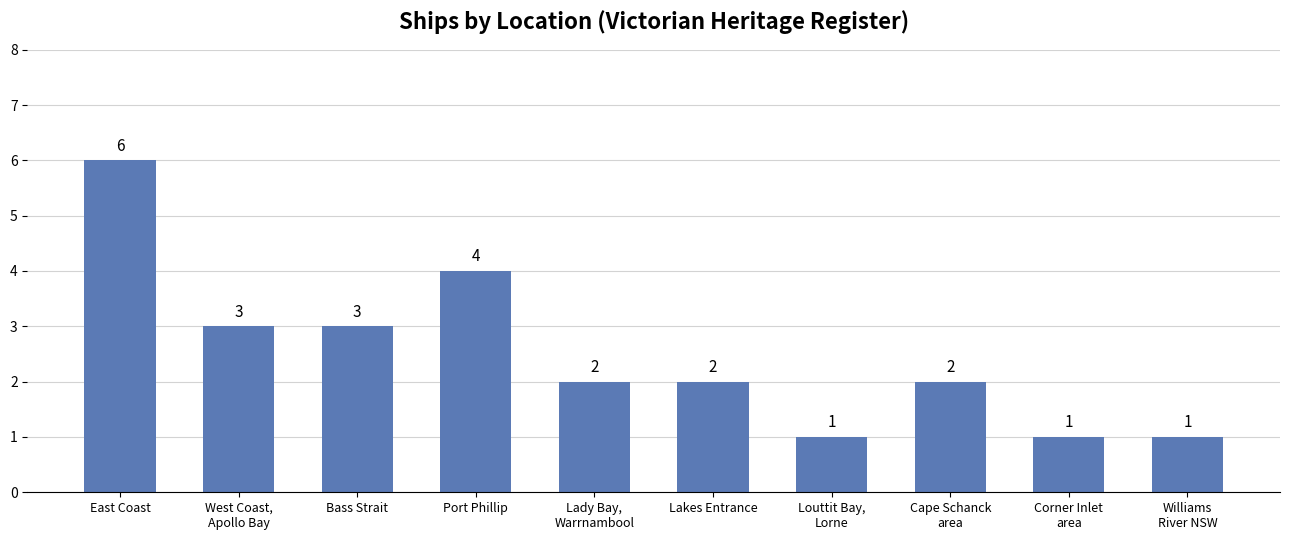

What is the change in value from East Coast to Bass Strait?

-3